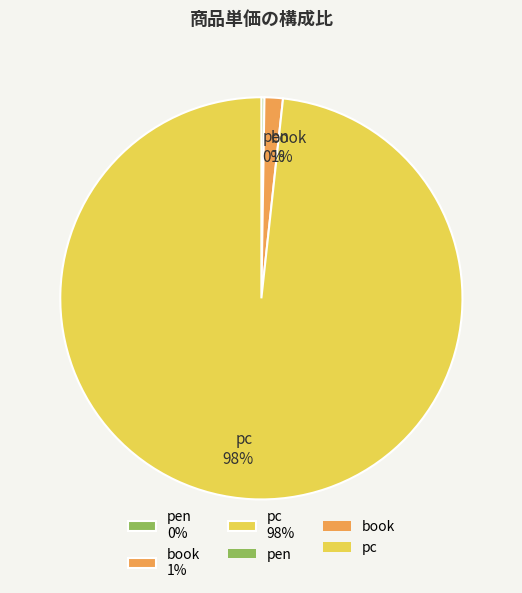

Which category accounts for the majority?

pc